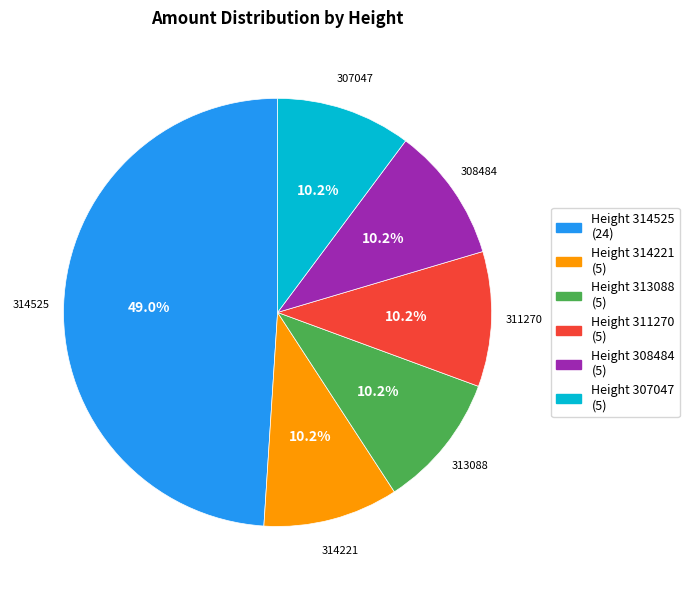

Which category has the biggest portion of the pie?

Height 314525 (24)